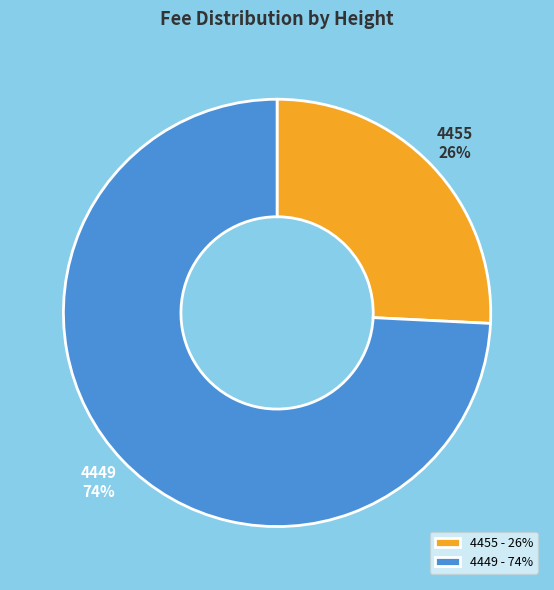

How many segments does this pie chart have?

2